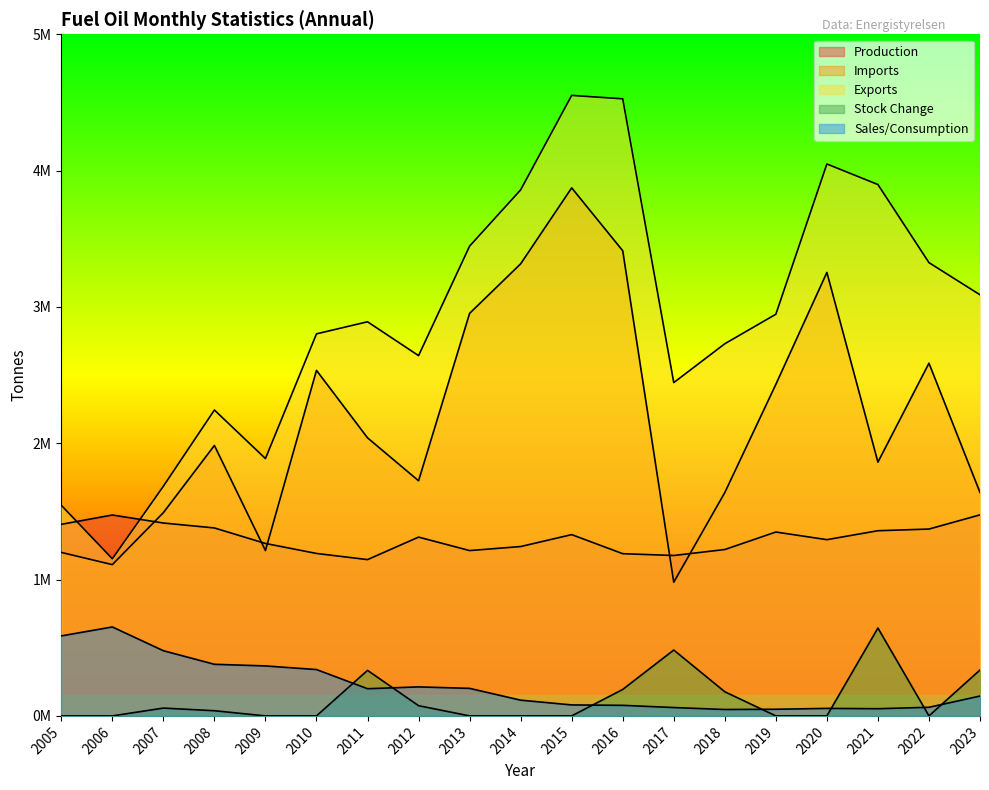

True or false: Production has a value of 1220464 at 2018.

True